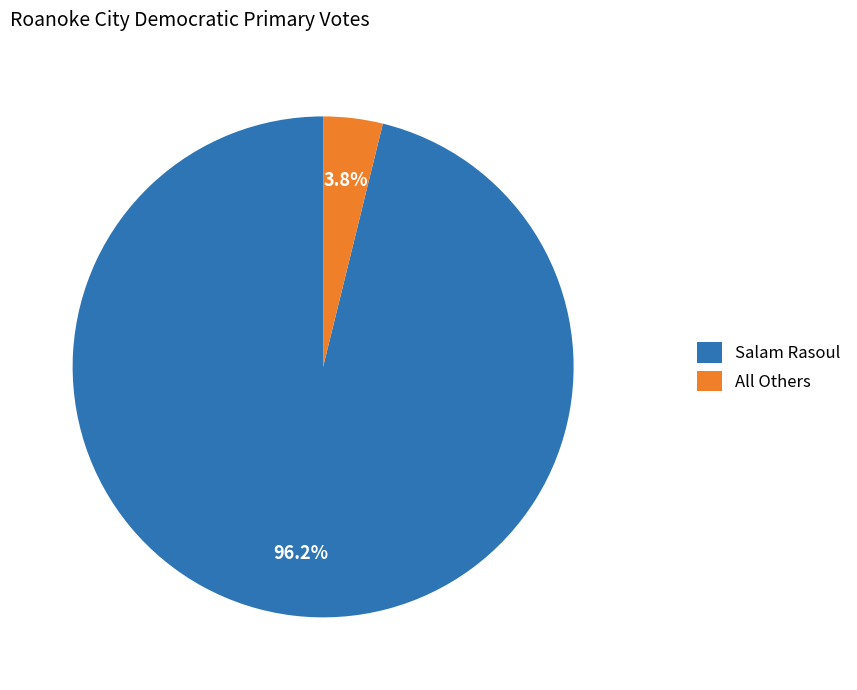

What percentage is the All Others slice, to the nearest percent?

4%